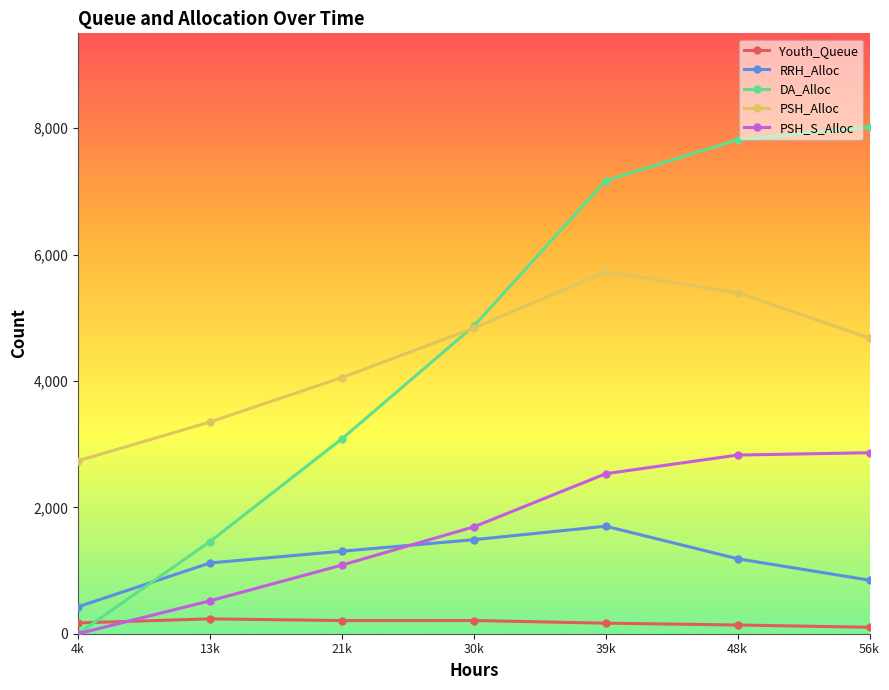

What position from the right is 30k?

4